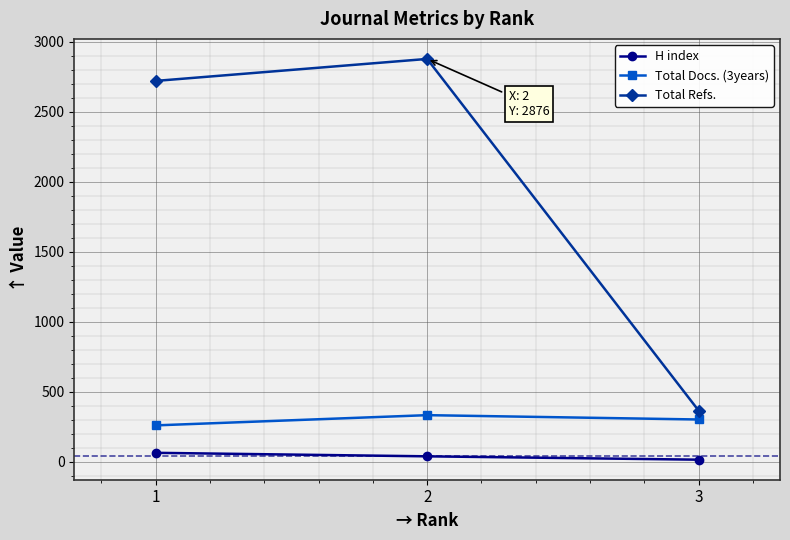

Which category has the highest value in the Total Docs. (3years) series?

2